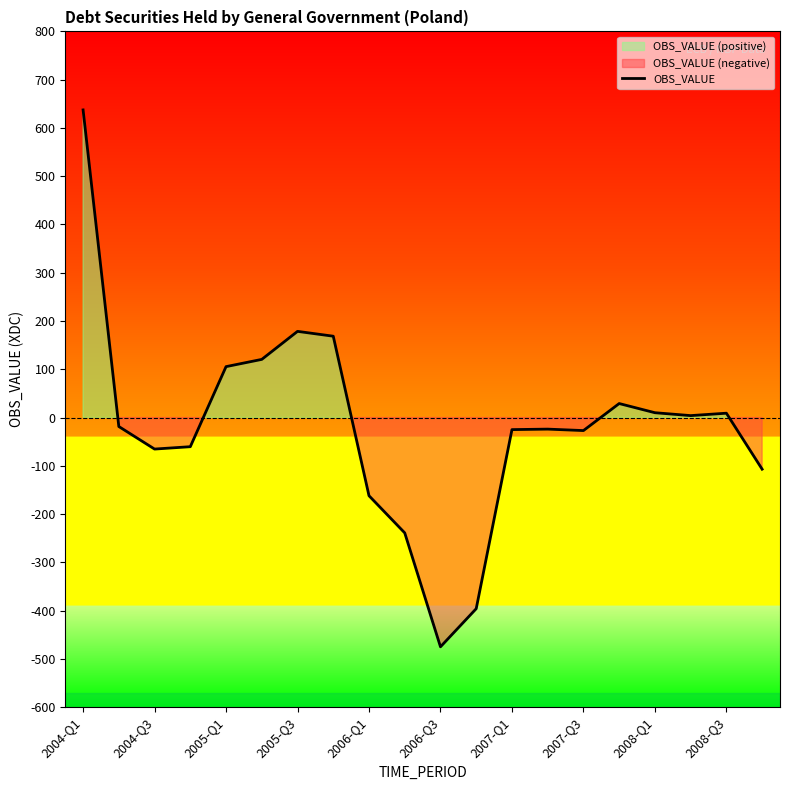

What is the smallest value displayed?

-475.0